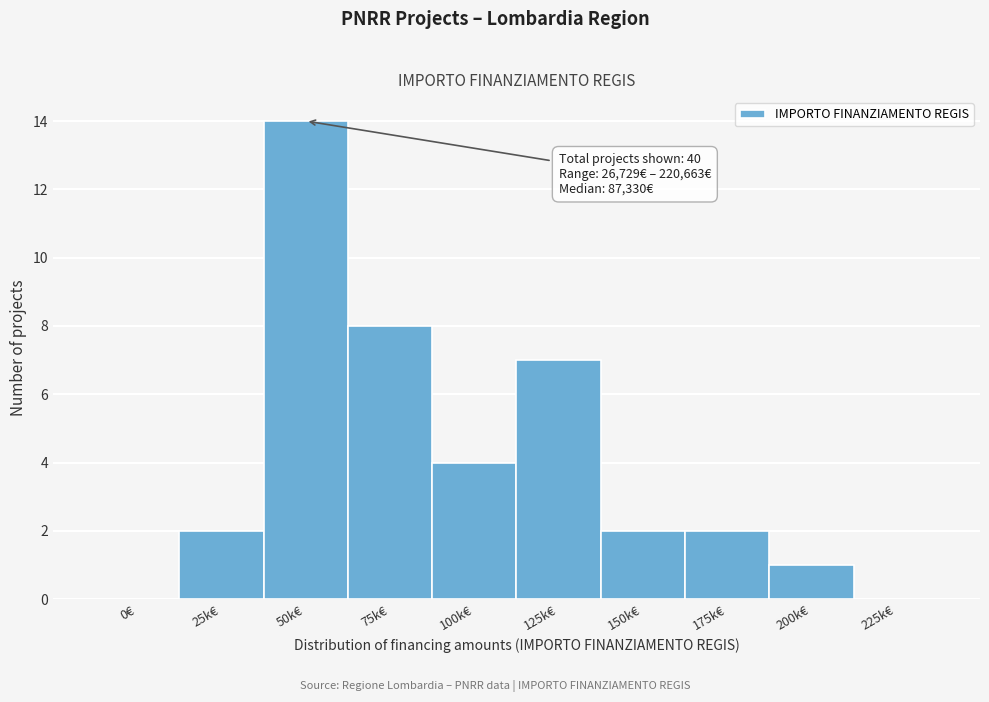

Reading right to left, what are all the values shown in this chart?

225k€=0	200k€=1	175k€=2	150k€=2	125k€=7	100k€=4	75k€=8	50k€=14	25k€=2	0€=0